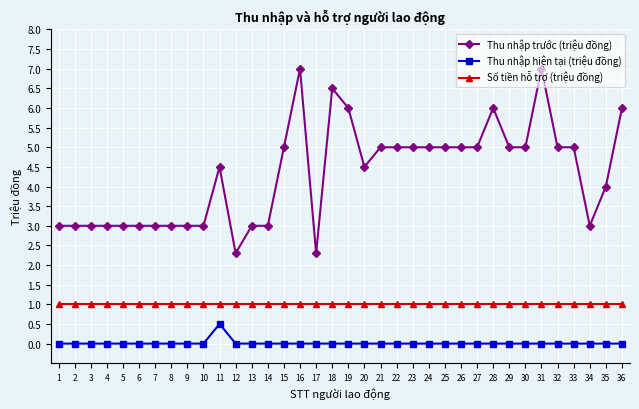

What is the difference between the maximum and minimum values in the Thu nhập trước (triệu đồng) series?

4.7